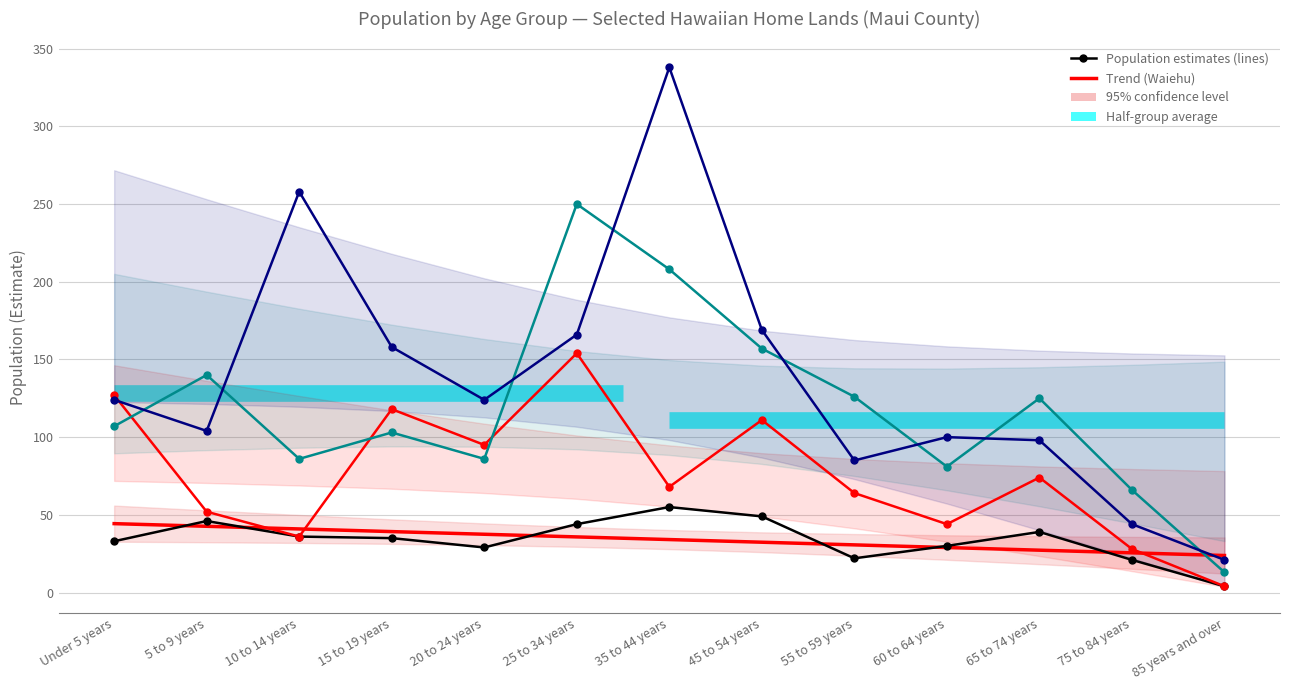

Which series ends up on top after the final intersection of Waiehu Hawaiian Home Land and Waiohuli Residential Hawaiian Home Land?

Waiohuli Residential Hawaiian Home Land